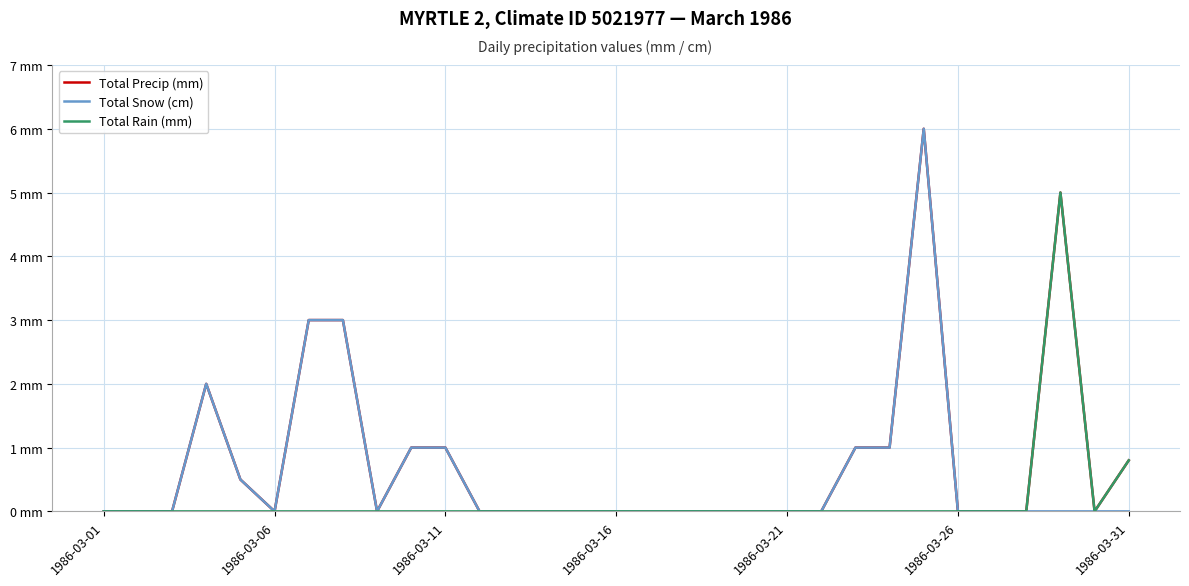

What is the greatest value displayed?

6.0